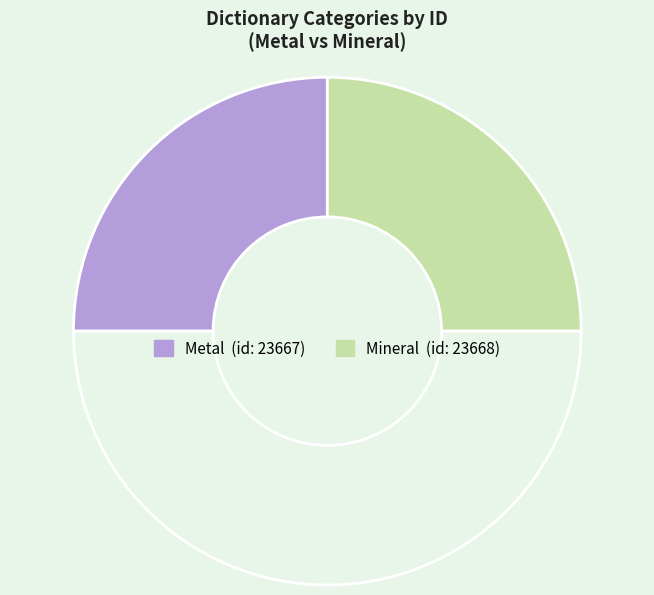

To the nearest percent, what is the average slice percentage?

50%